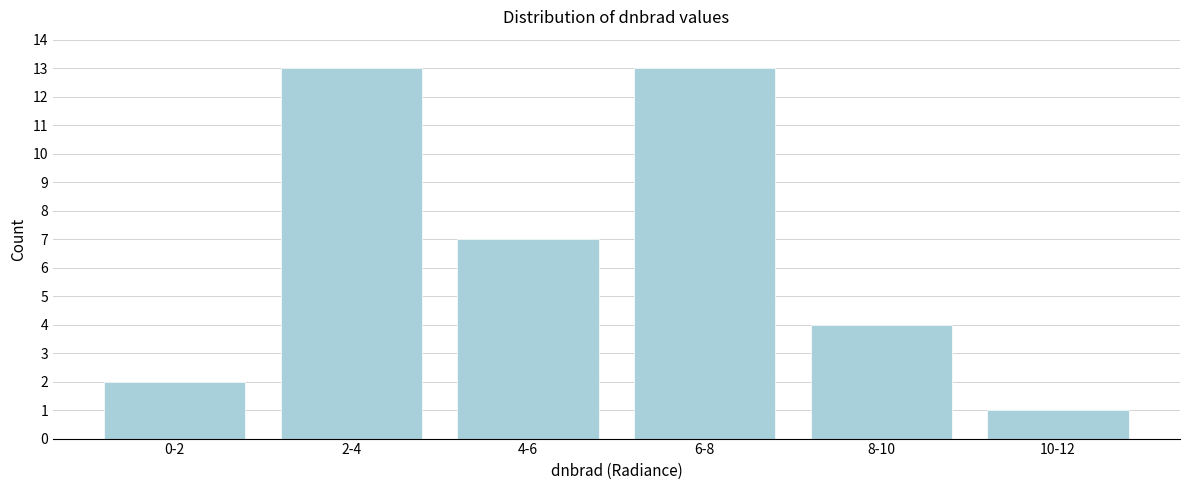

Reading left to right, list all the values displayed in this chart.

0-2=2	2-4=13	4-6=7	6-8=13	8-10=4	10-12=1